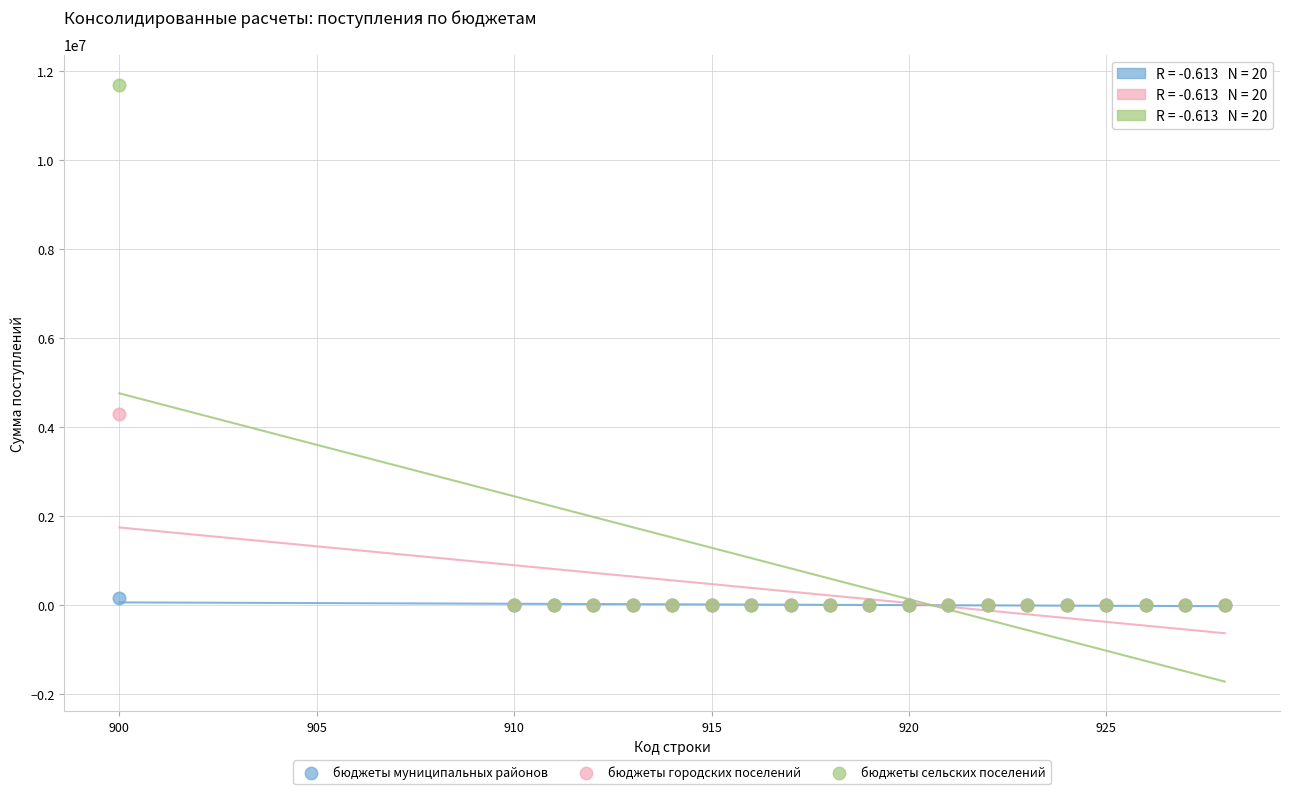

What are all the series names shown in the legend?

бюджеты муниципальных районов, бюджеты городских поселений, бюджеты сельских поселений